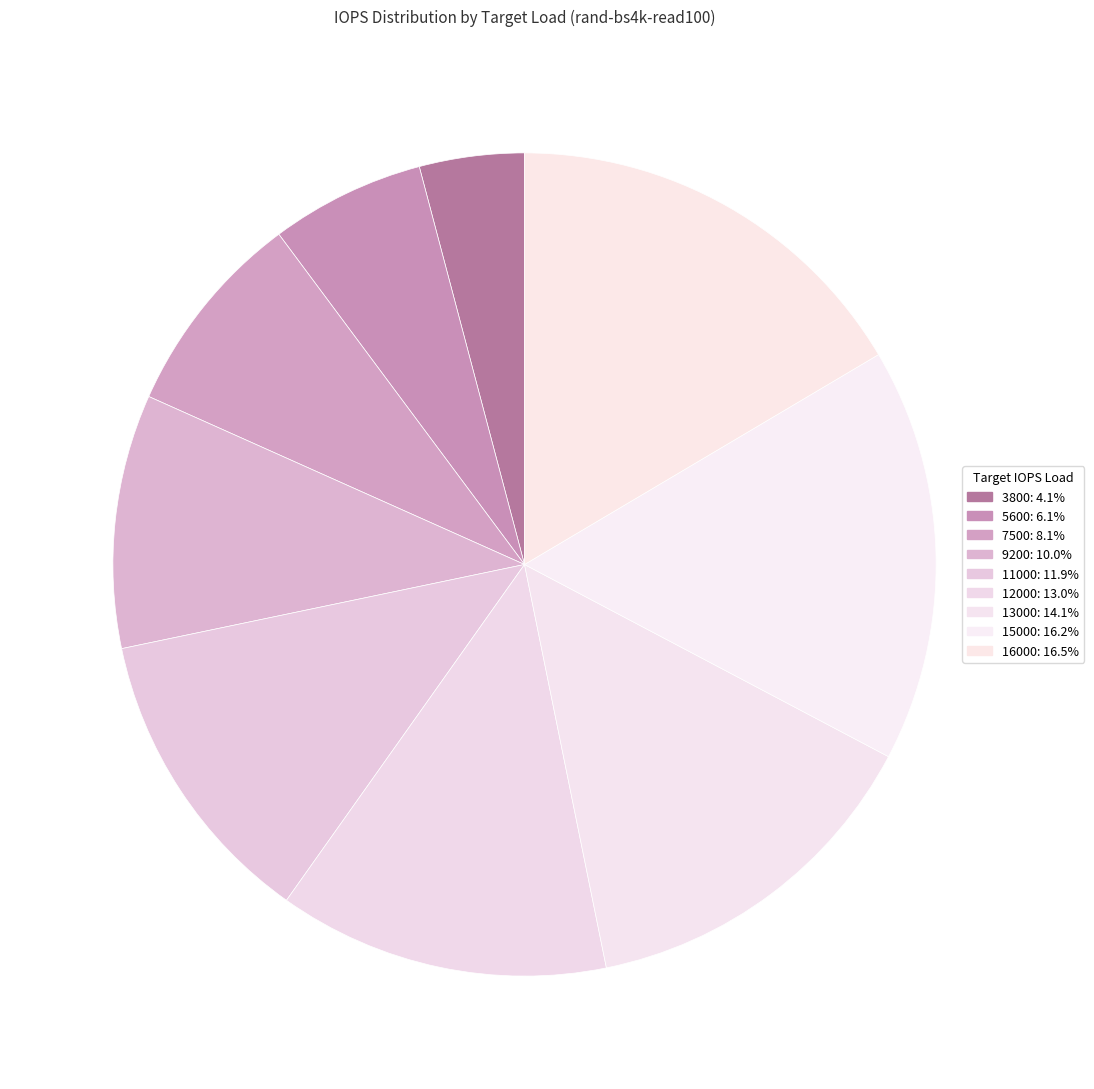

How many slices are in this pie chart?

9